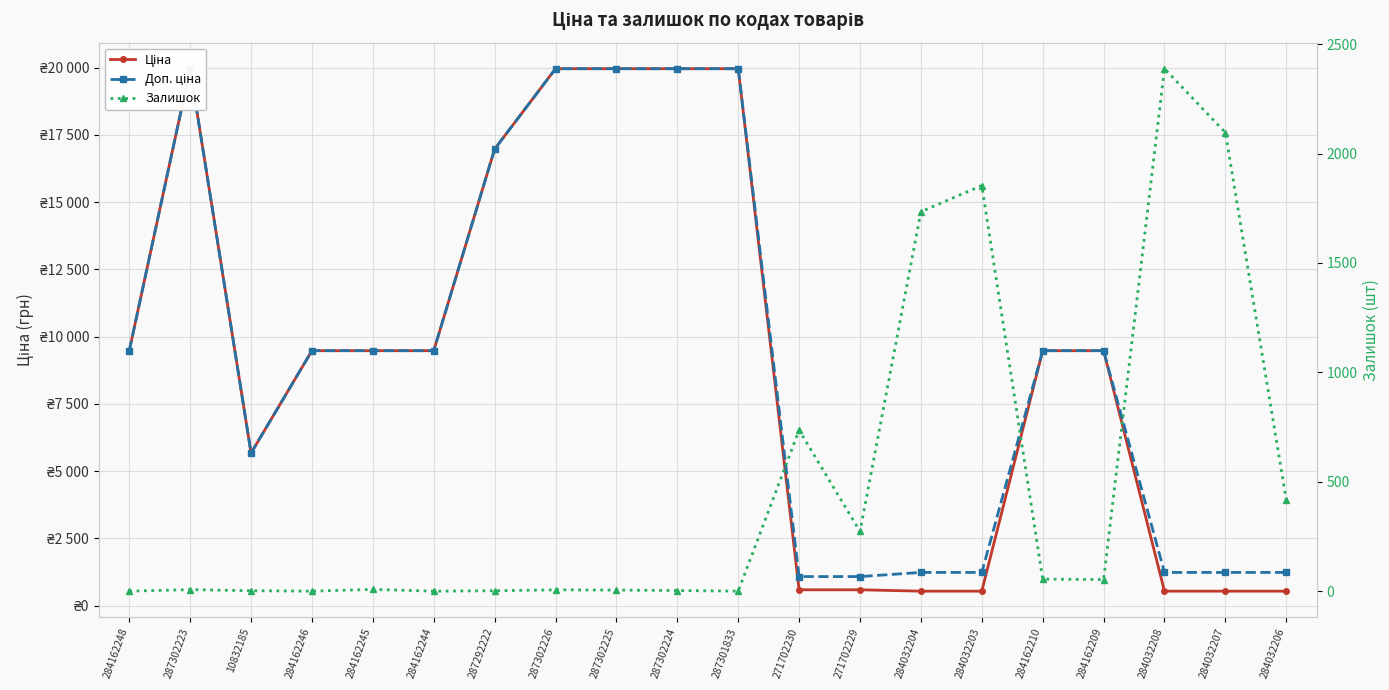

Reading left to right, list all the values displayed in this chart.

Ціна: 9480.1	19964.2	5673.8	9480.1	9480.1	9480.1	16976.3	19964.2	19964.2	19964.2	19964.2	589.9	589.9	539.0	539.0	9480.1	9480.1	539.0	539.0	539.0
Доп. ціна: 9480.1	19964.2	5673.8	9480.1	9480.1	9480.1	16976.3	19964.2	19964.2	19964.2	19964.2	1081.7	1081.7	1235.4	1235.4	9480.1	9480.1	1235.4	1235.4	1235.4
Залишок: 0.0	7.0	2.0	0.0	8.0	0.0	2.0	6.0	5.0	3.0	0.0	736.0	273.0	1734.0	1854.0	55.0	53.0	2388.0	2096.0	417.0